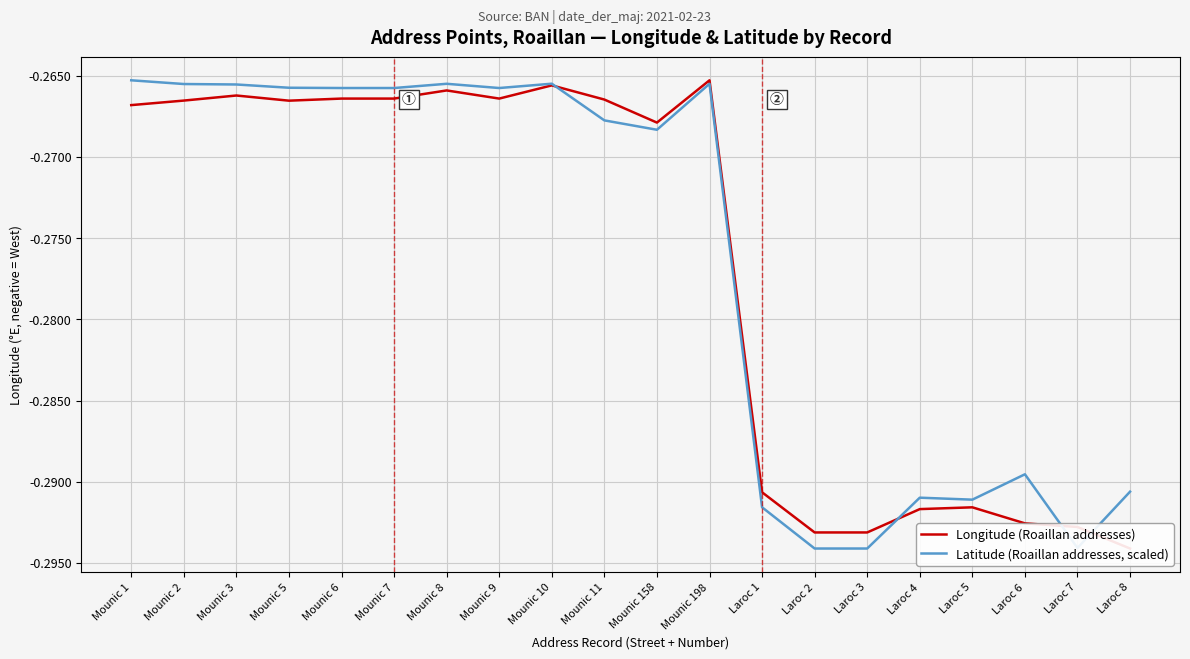

Which series has the largest total across all categories?

Latitude (Roaillan addresses, scaled)